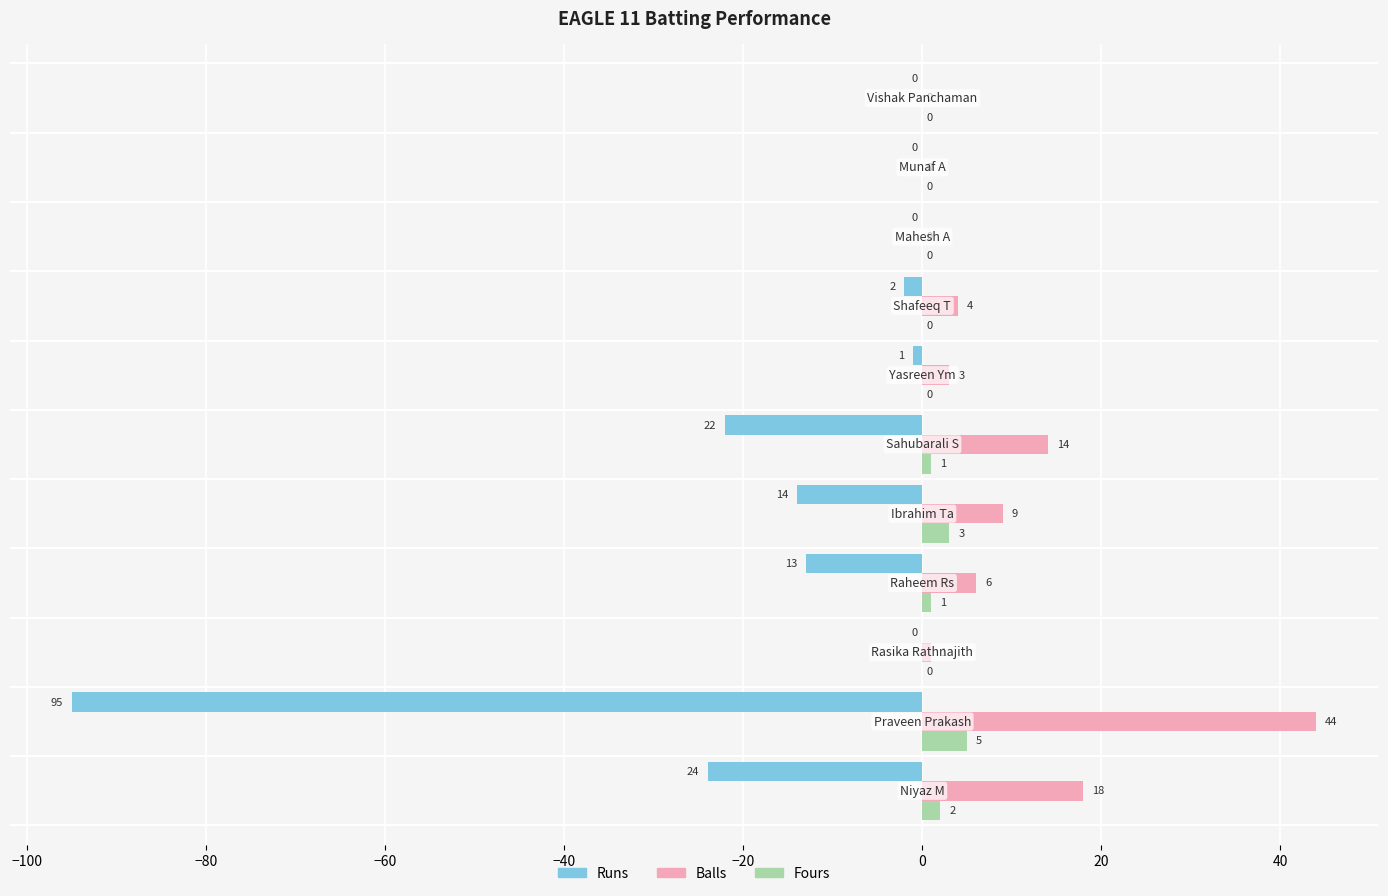

What is the sum of all Runs values?

-171